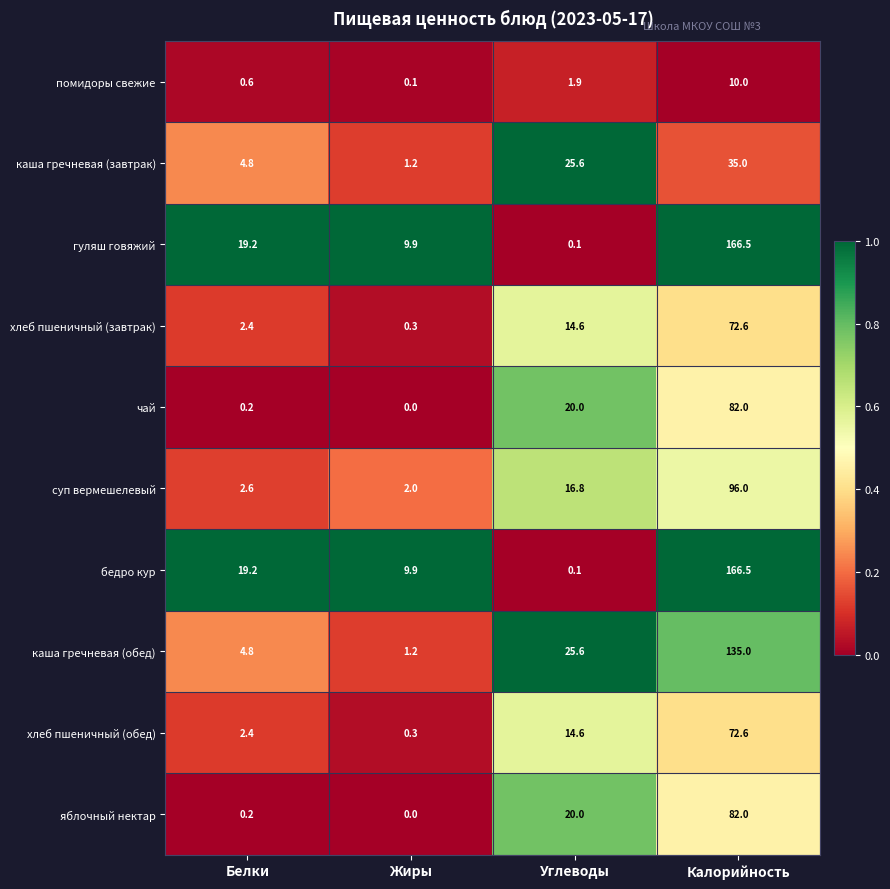

List the labels in order of яблочный нектар value, smallest first.

Жиры, Белки, Углеводы, Калорийность